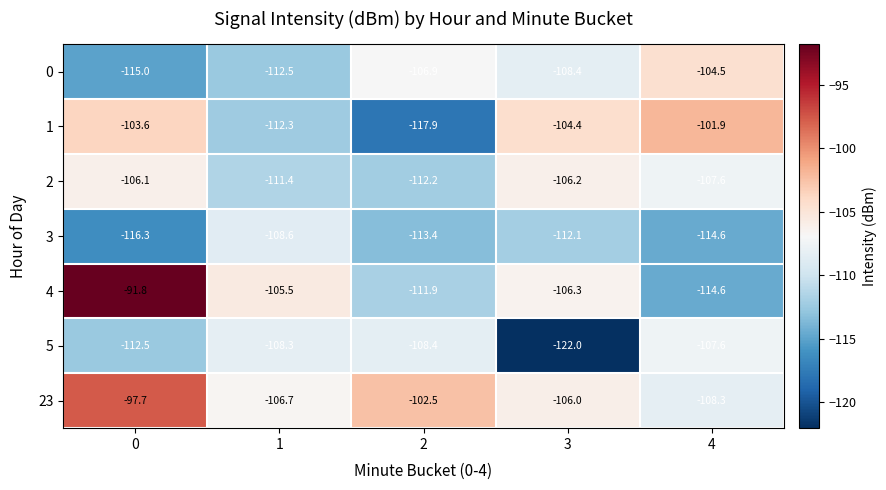

List the series in order of their peak value, highest first.

4, 23, 1, 0, 2, 5, 3